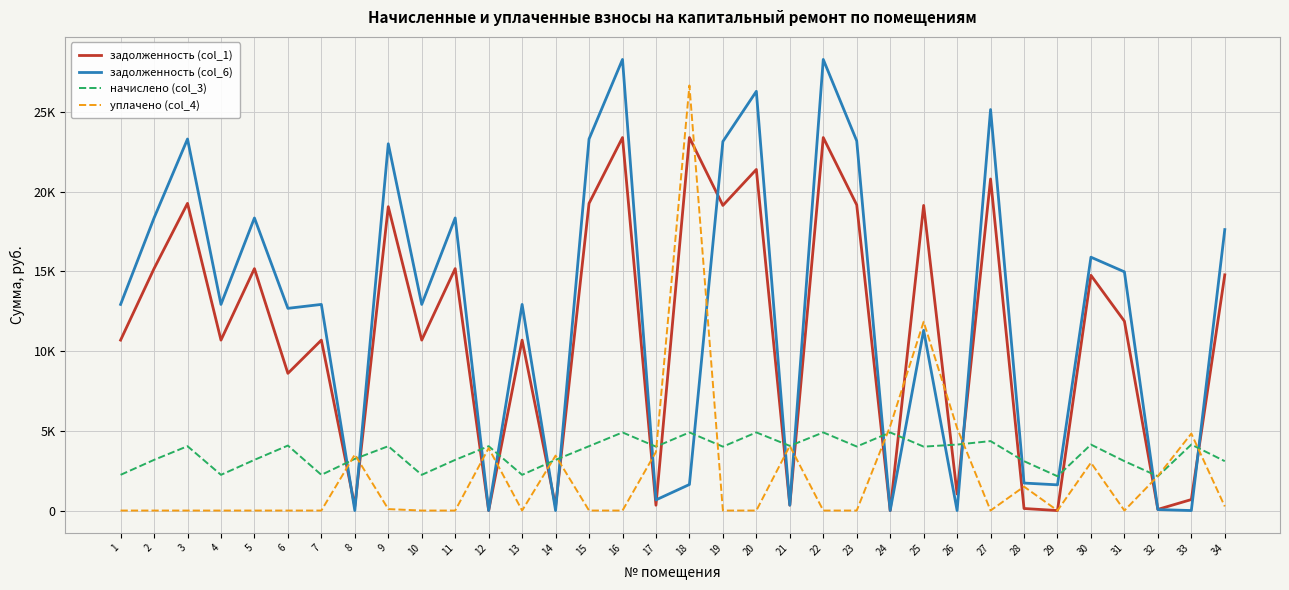

Reading left to right, transcribe all the data shown in this chart.

задолженность (col_1): 10687.2	15170.0	19263.0	10687.2	15170.0	8604.0	10687.2	269.1	19054.8	10687.2	15170.0	0.0	10687.2	264.8	19263.0	23388.5	333.3	23388.5	19133.0	21388.5	337.4	23388.5	19165.6	0.0	19133.0	1034.2	20789.8	127.4	0.0	14750.3	11873.4	72.5	689.2	14780.3
задолженность (col_6): 12925.7	18347.5	23297.8	12925.7	18347.5	12679.6	12925.7	0.0	22999.6	12925.7	18347.5	0.5	12925.7	0.0	23297.8	28287.4	666.8	1633.0	23140.6	26287.4	337.8	28287.4	23179.9	0.0	11300.6	0.0	25144.3	1723.3	1611.1	15887.2	14969.3	60.9	0.0	17619.2
начислено (col_3): 2238.5	3177.5	4034.8	2238.5	3177.5	4075.6	2238.5	3238.7	4034.8	2238.5	3177.5	4034.8	2238.5	3177.5	4034.8	4898.9	4007.5	4898.9	4007.5	4898.9	4055.2	4898.9	4014.4	4898.9	4007.5	4136.9	4354.6	3095.9	2150.0	4136.9	3095.9	2150.0	4136.9	3095.9
уплачено (col_4): 0.0	0.0	0.0	0.0	0.0	0.0	0.0	3508.9	90.0	0.0	0.0	3915.6	0.0	3444.2	0.0	0.0	3674.0	26654.4	0.0	0.0	4054.8	0.0	0.0	5290.0	11840.0	5171.1	0.0	1500.0	0.0	3000.0	0.0	2161.7	4826.1	257.0